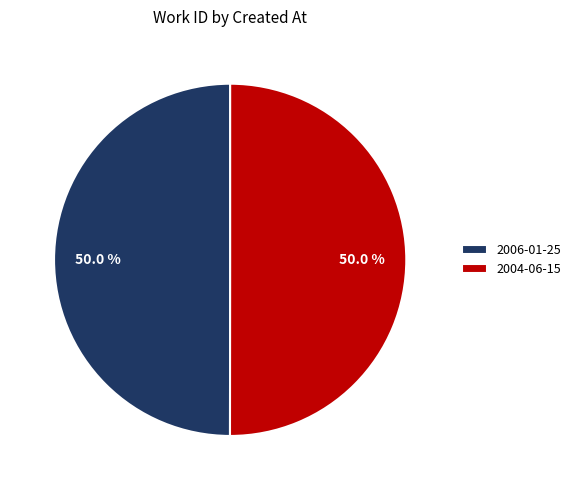

What is the ratio of the value at 2006-01-25 to the value at 2004-06-15?

1.0